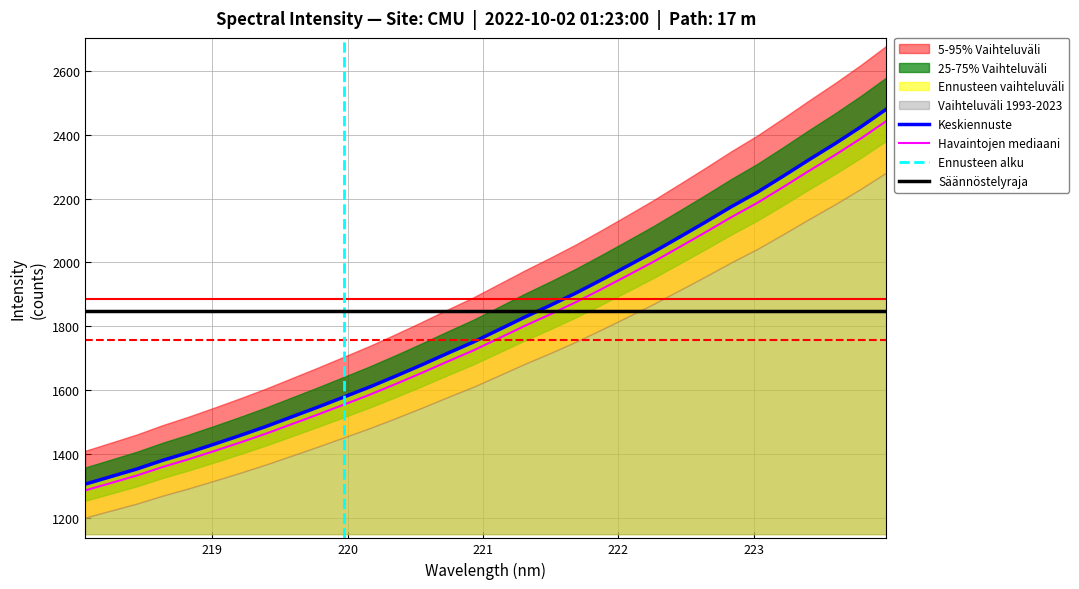

Reading left to right, list all the values displayed in this chart.

218.0596=1305.6	218.2508=1329.2	218.442=1353.0	218.6332=1380.2	218.8244=1404.7	219.0156=1431.1	219.2067=1458.2	219.3979=1486.4	219.589=1516.7	219.7801=1547.0	219.9712=1578.4	220.1623=1609.9	220.3533=1643.7	220.5444=1678.7	220.7354=1714.9	220.9264=1750.2	221.1174=1789.4	221.3083=1828.8	221.4993=1866.1	221.6902=1905.1	221.8812=1946.9	222.0721=1990.0	222.263=2033.5	222.4538=2079.9	222.6447=2126.7	222.8355=2174.8	223.0264=2219.9	223.2172=2270.1	223.408=2321.6	223.5987=2371.6	223.7895=2424.1	223.9802=2480.2